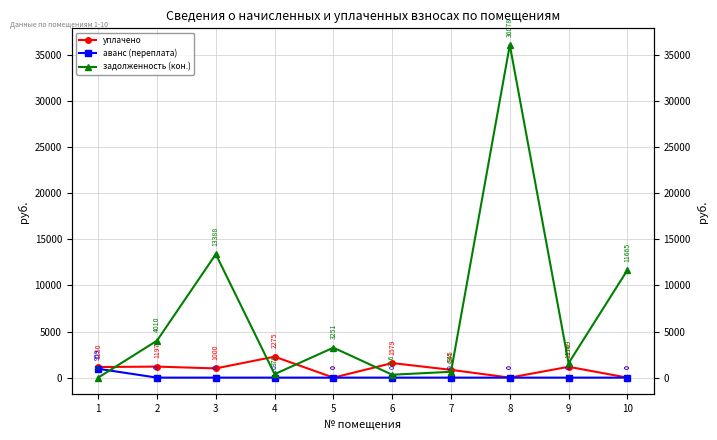

Which label corresponds to the smallest value in the chart?

5